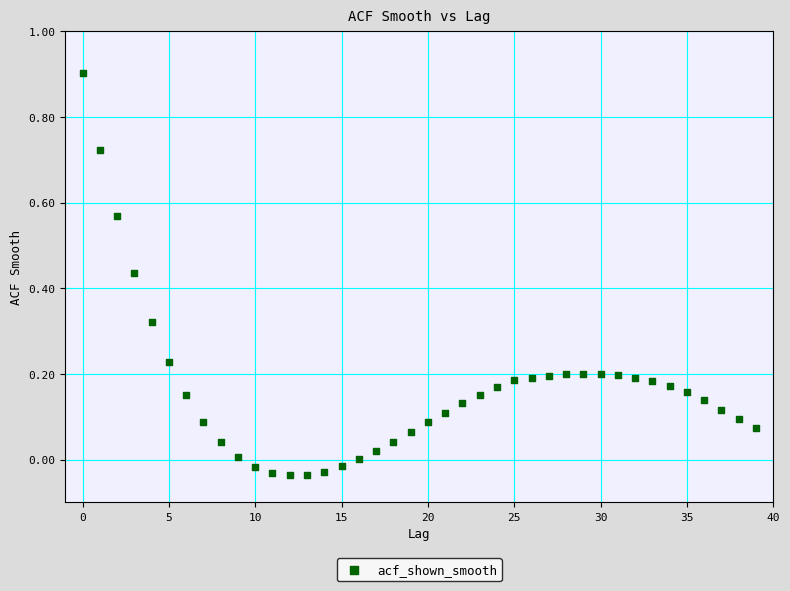

What is the range of Y values (max minus min)?

0.9